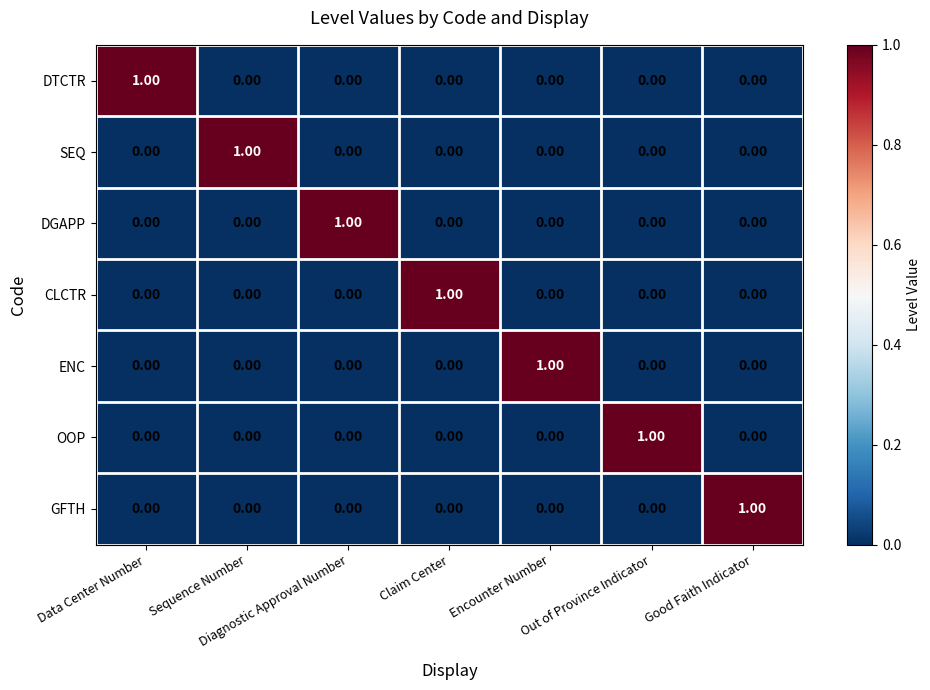

At how many categories does at least one series exceed 0?

7